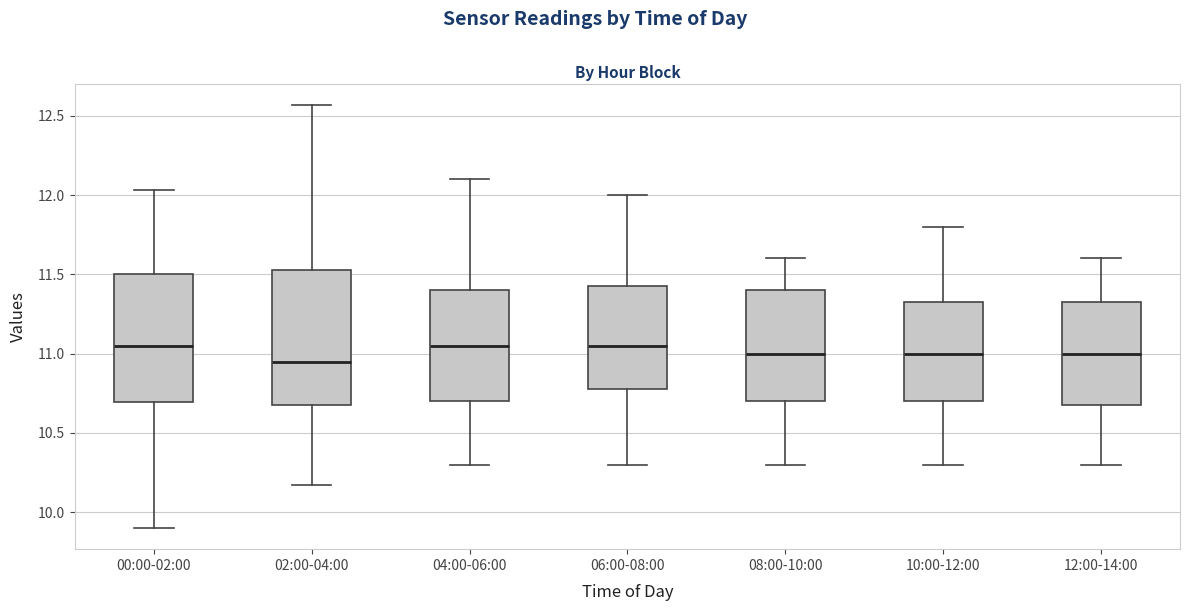

Reading left to right, transcribe this box plot: for each box, give where its median line is, the range the box spans, and where its two whiskers end, as read against the y-axis. The values are not printed on the chart, so give them approximately, as read against the axis.

00:00-02:00: median 11.05, box 10.70 to 11.50, whiskers 9.90 to 12.05
02:00-04:00: median 10.95, box 10.70 to 11.55, whiskers 10.15 to 12.55
04:00-06:00: median 11.05, box 10.70 to 11.40, whiskers 10.30 to 12.10
06:00-08:00: median 11.05, box 10.80 to 11.45, whiskers 10.30 to 12.00
08:00-10:00: median 11.00, box 10.70 to 11.40, whiskers 10.30 to 11.60
10:00-12:00: median 11.00, box 10.70 to 11.35, whiskers 10.30 to 11.80
12:00-14:00: median 11.00, box 10.70 to 11.35, whiskers 10.30 to 11.60